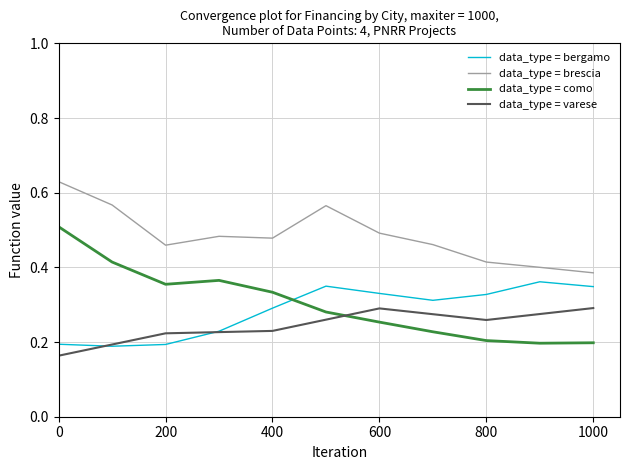

Rank the series by their maximum value, from highest to lowest.

data_type = brescia, data_type = como, data_type = bergamo, data_type = varese